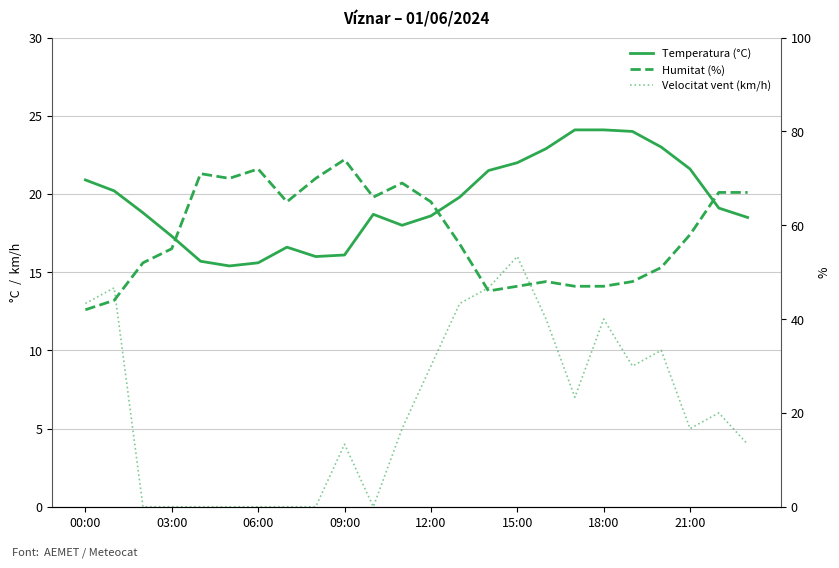

What is the minimum value for Temperatura (°C)?

15.4